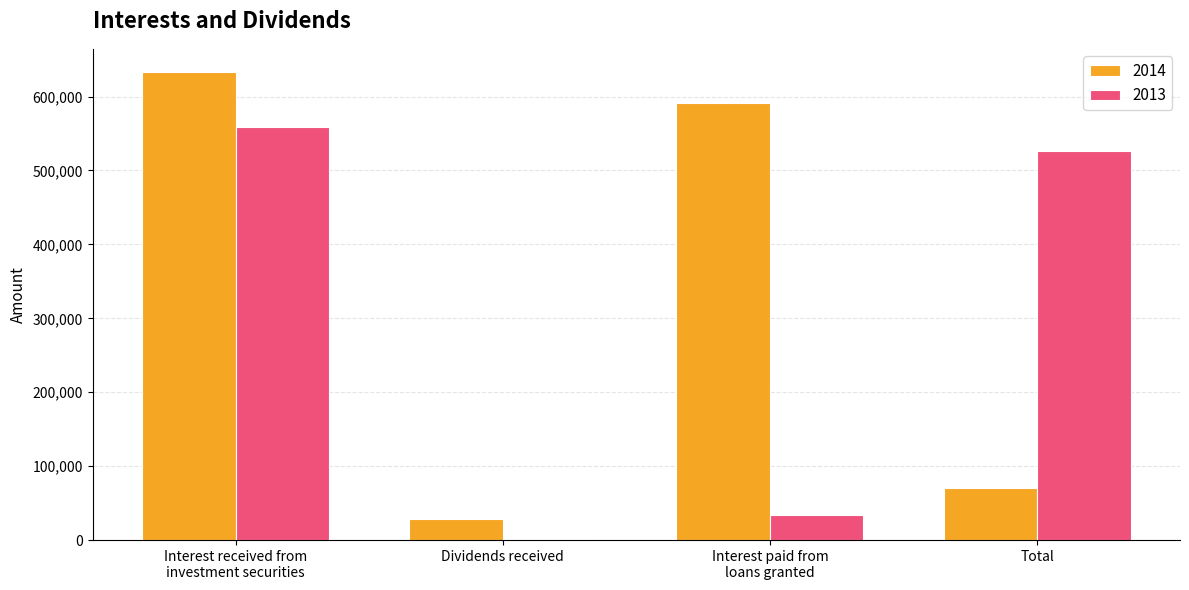

What is the greatest value displayed?

632863